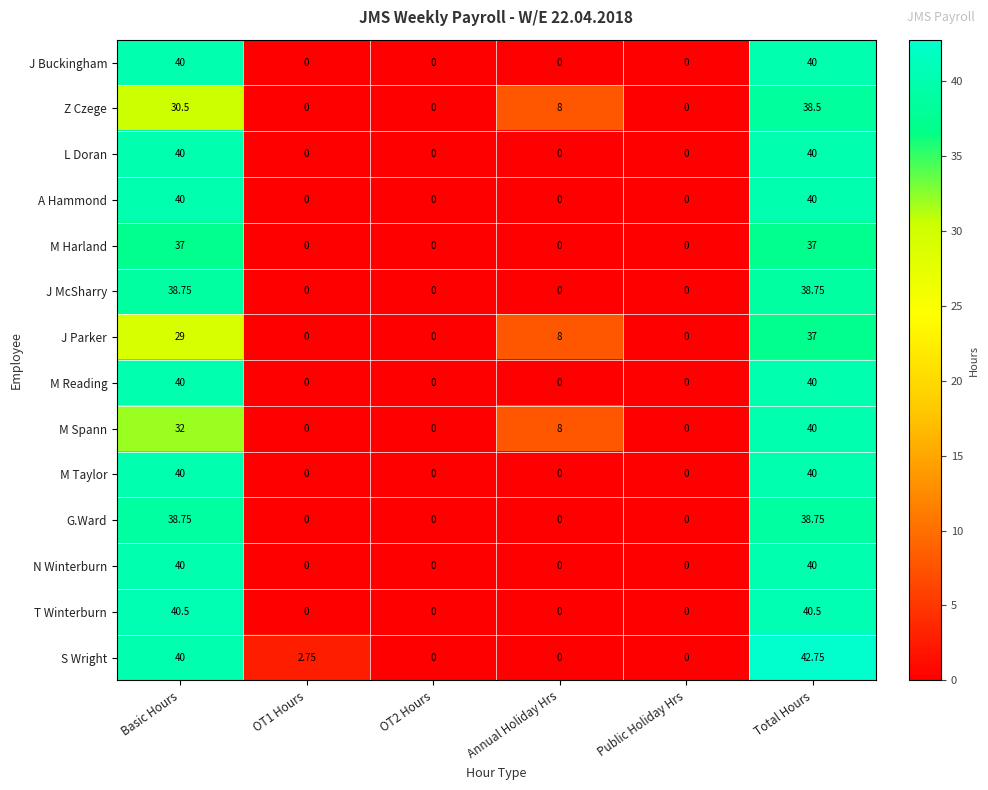

Between OT1 Hours and Public Holiday Hrs, which series saw the biggest shift?

S Wright